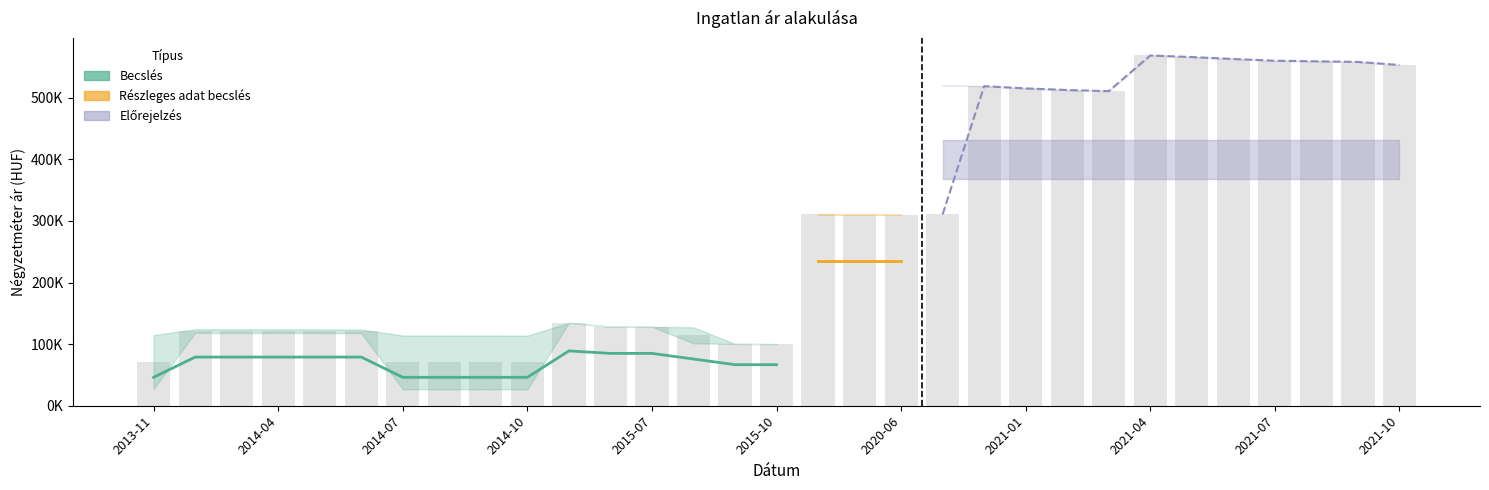

How many groups of bars are there?

31